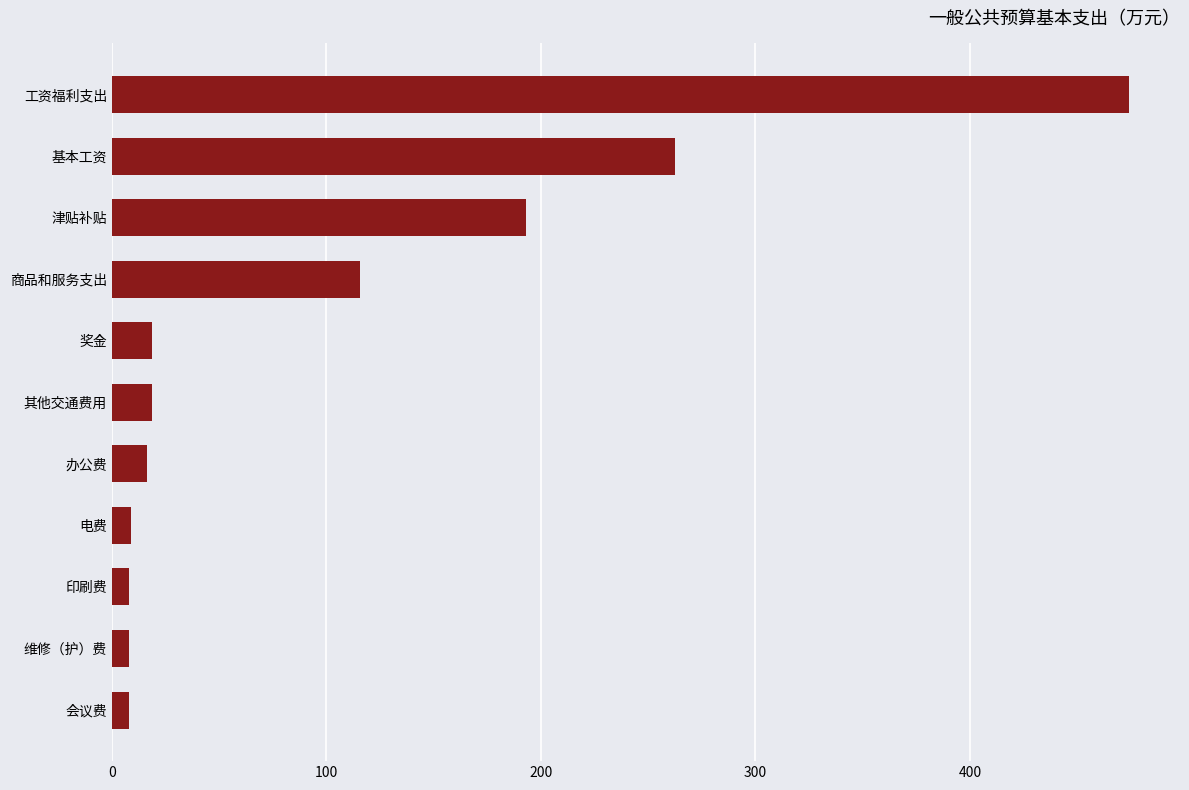

How many bars are there in total?

11